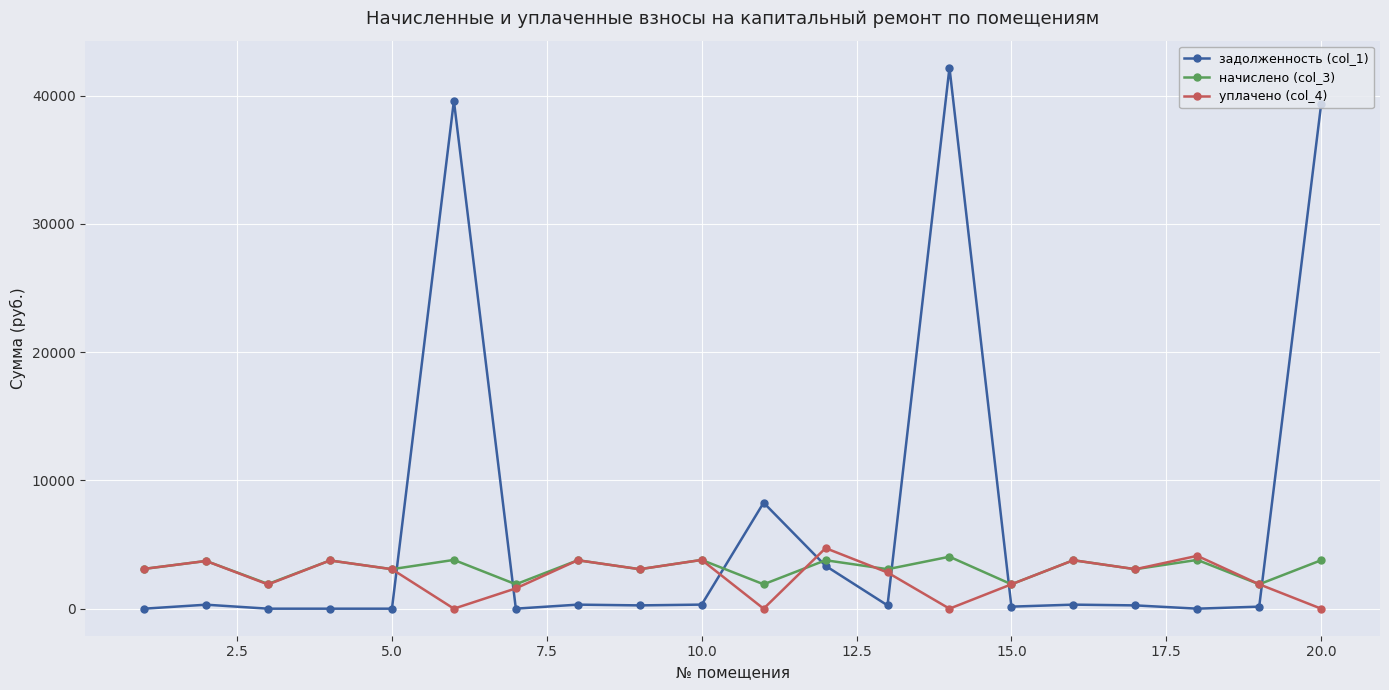

Which series has the widest spread of values?

задолженность (col_1)